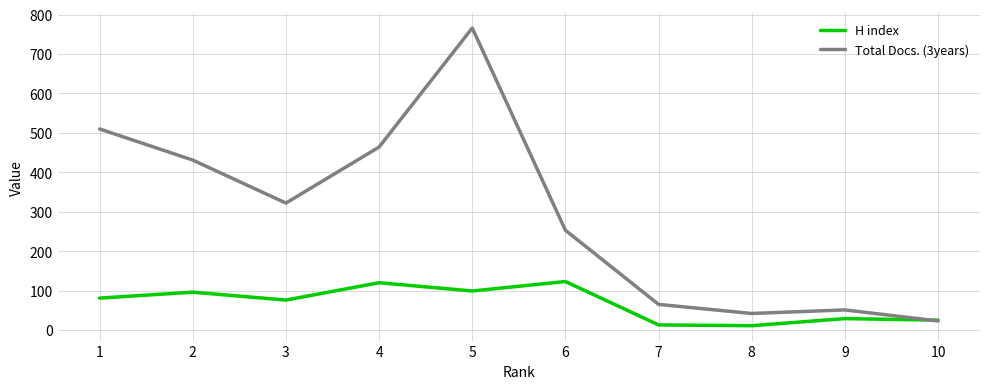

What are all the series names shown in the legend?

H index, Total Docs. (3years)